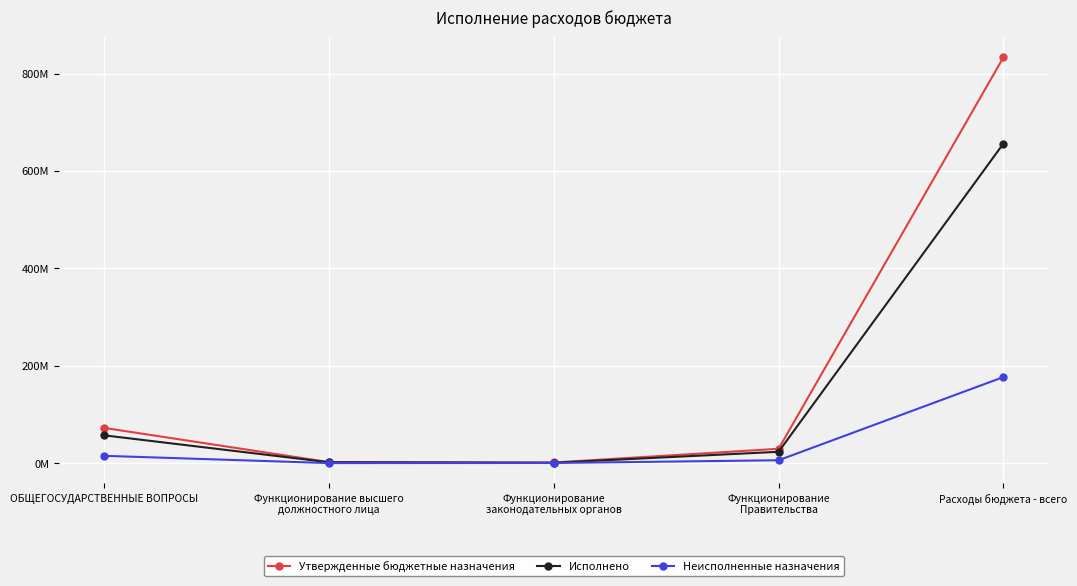

True or false: Утвержденные бюджетные назначения and Неисполненные назначения intersect in this chart.

False